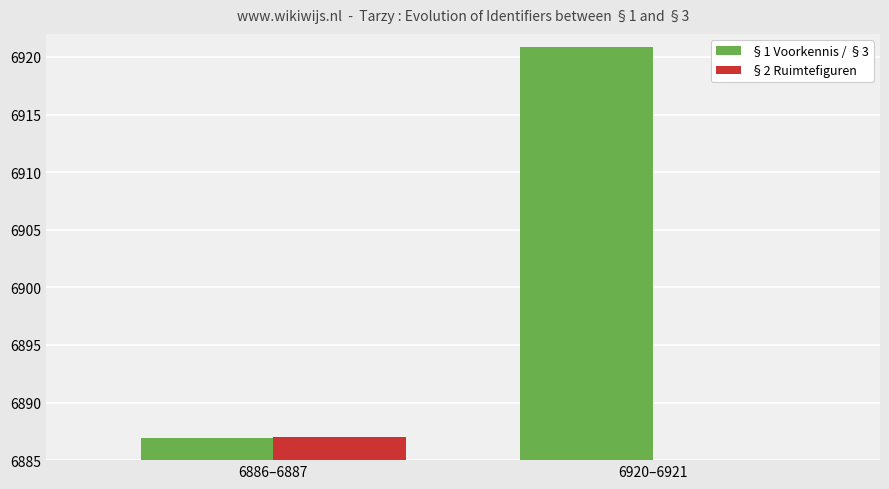

The value of §1 Voorkennis / §3 at 6886–6887 is 6887.0. True or false?

True